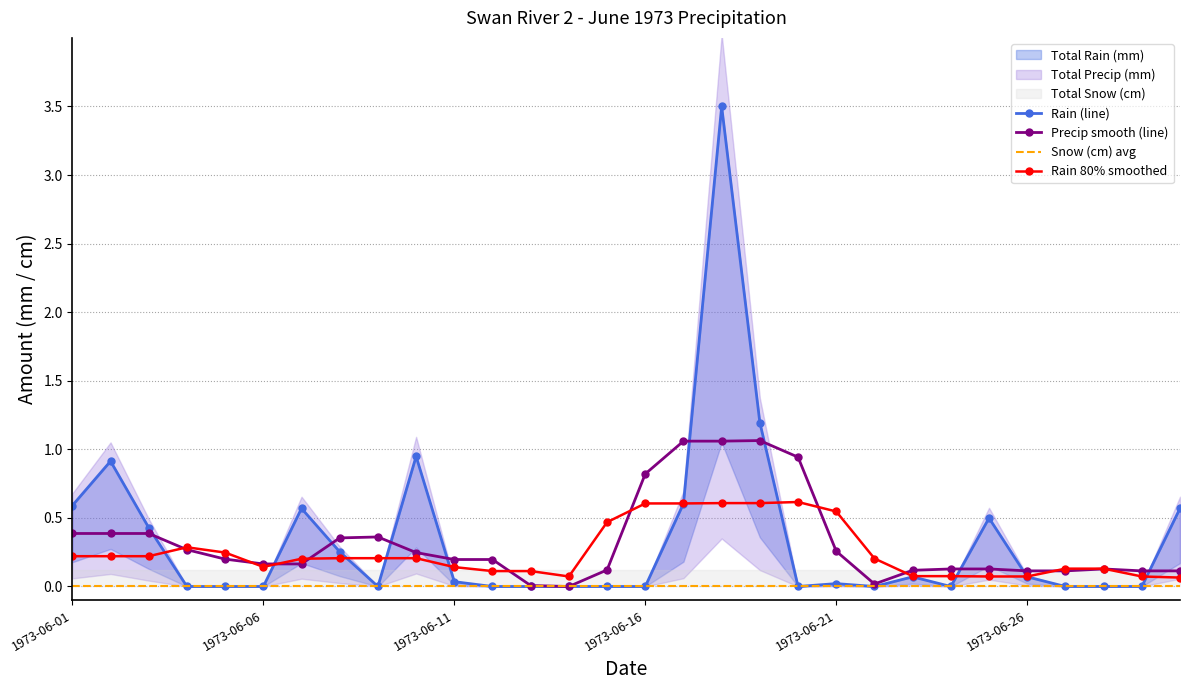

The value of Precip smooth (line) at 1973-06-06 is 0.2. True or false?

True